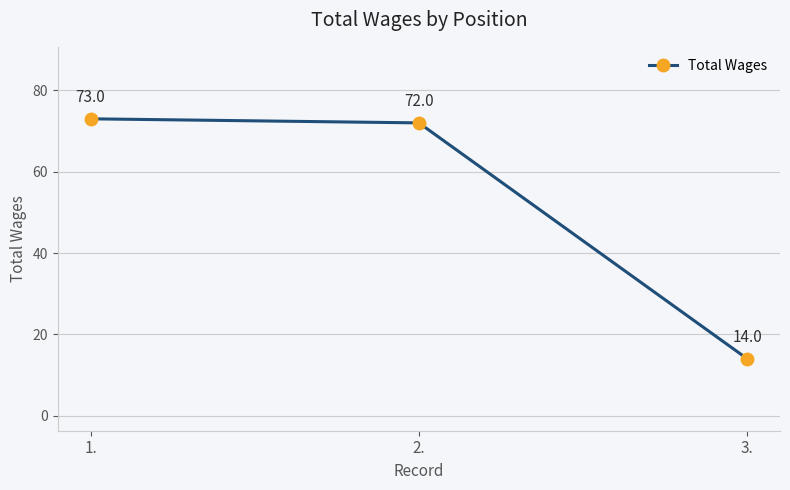

Rank the categories by value from lowest to highest.

3., 2., 1.